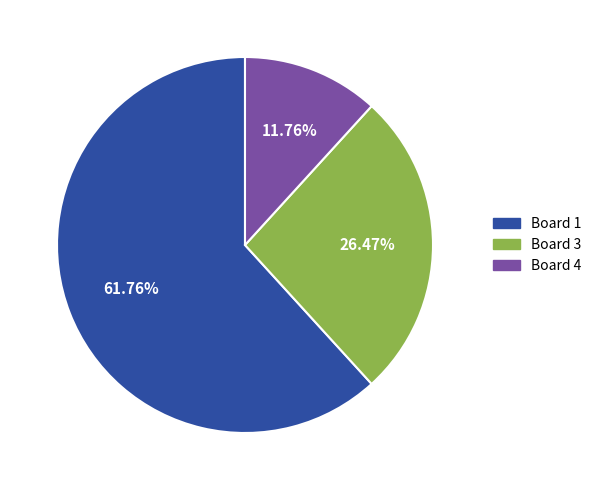

Is there a majority slice in this chart?

Yes